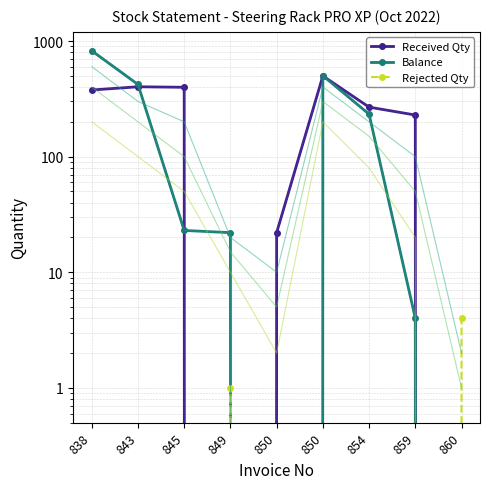

How many times do Balance and Rejected Qty cross each other?

1